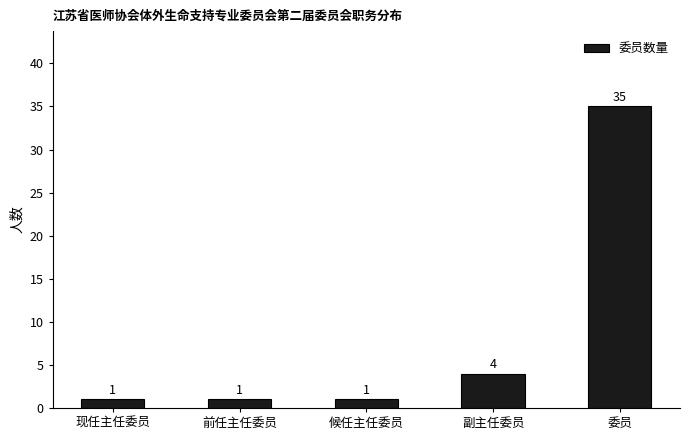

What is the sum of the values at 委员 and 副主任委员?

39